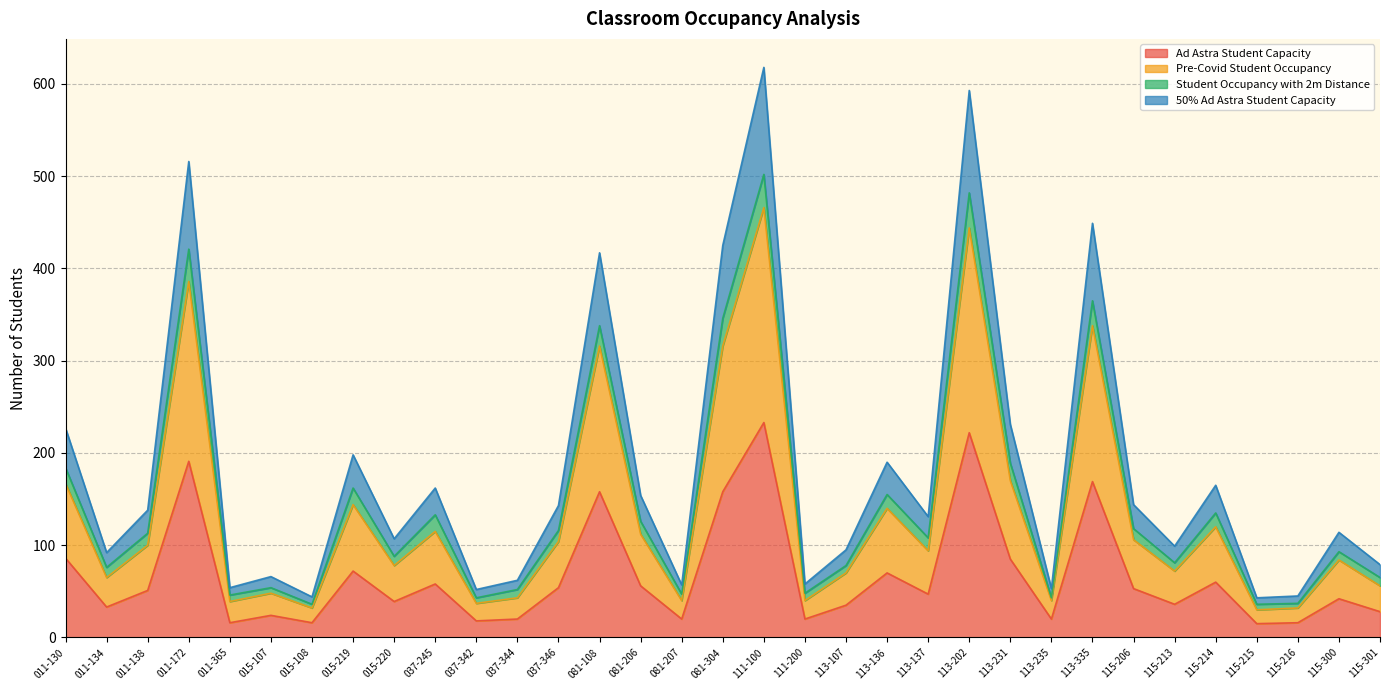

What are all the series names shown in the legend?

Ad Astra Student Capacity, Pre-Covid Student Occupancy, Student Occupancy with 2m Distance, 50% Ad Astra Student Capacity